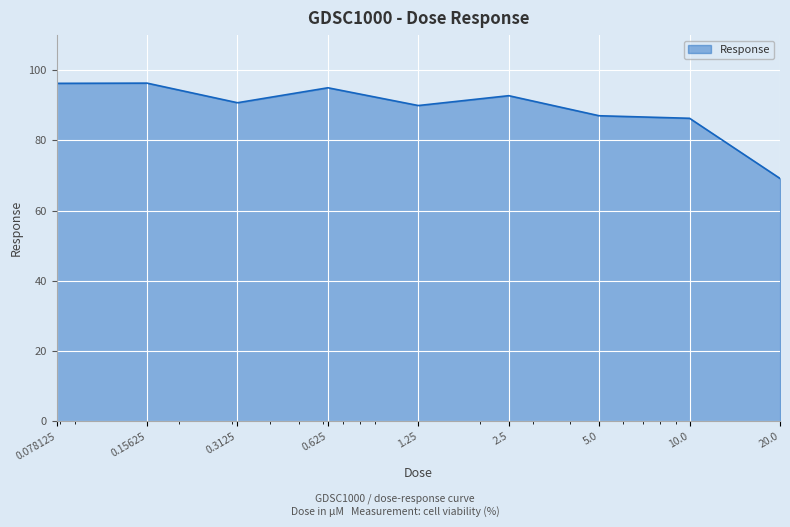

What is the difference between the maximum and minimum values?

27.1